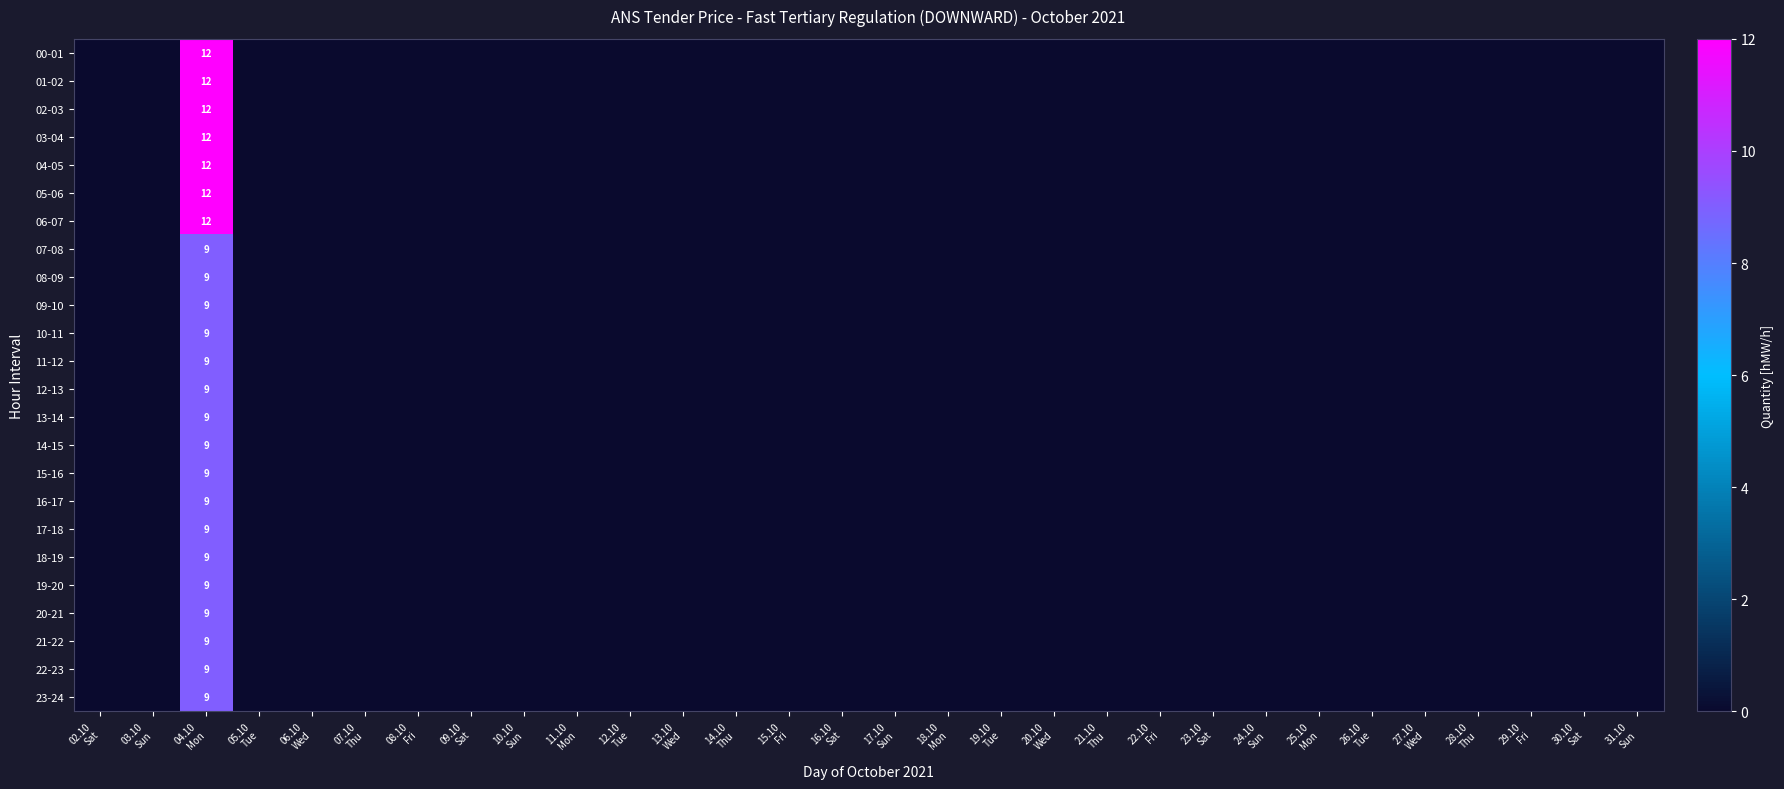

Is the value of 21-22 at 26.10 Tue greater than the value of 10-11 at 23.10 Sat?

No